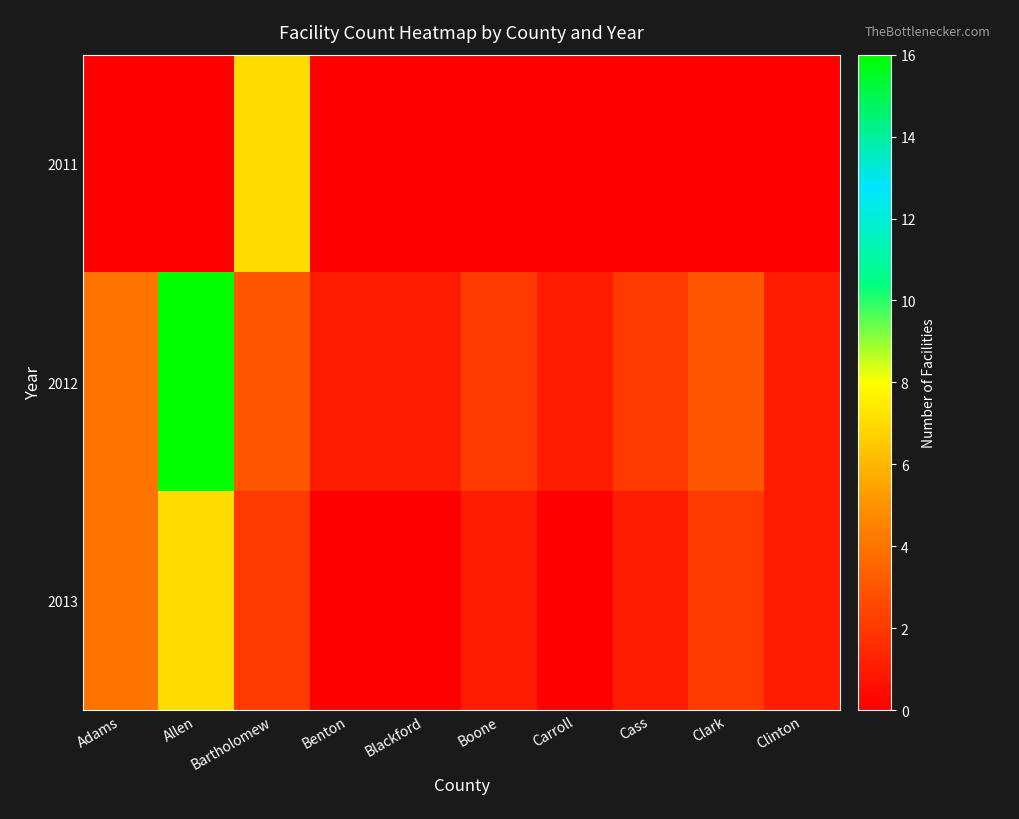

What is the difference between the highest and lowest values at Boone?

2